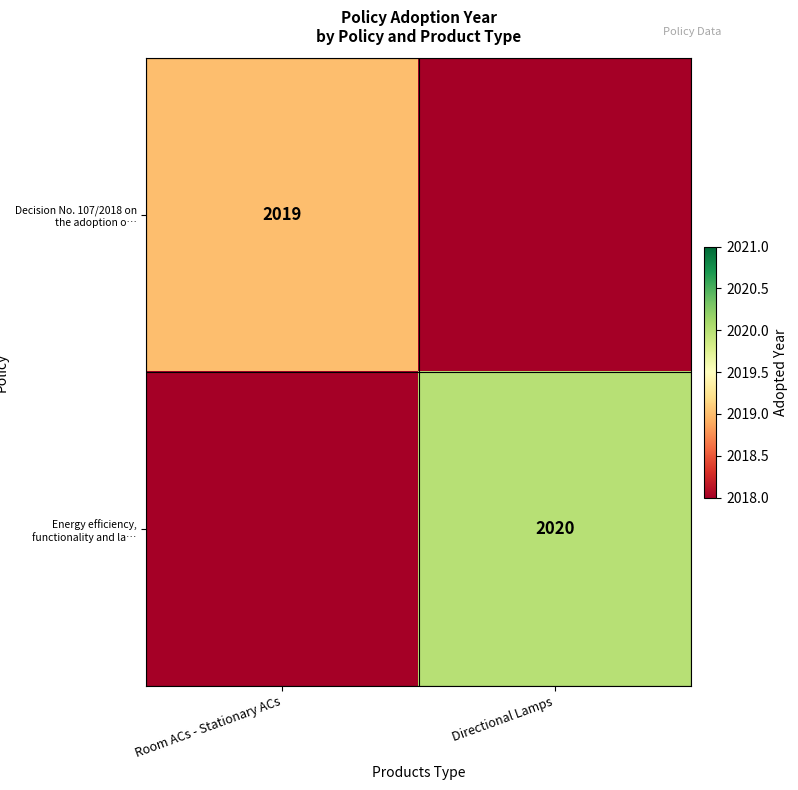

Is the value of Energy efficiency, functionality and la… at Directional Lamps greater than the value of Decision No. 107/2018 on the adoption o… at Room ACs - Stationary ACs?

Yes